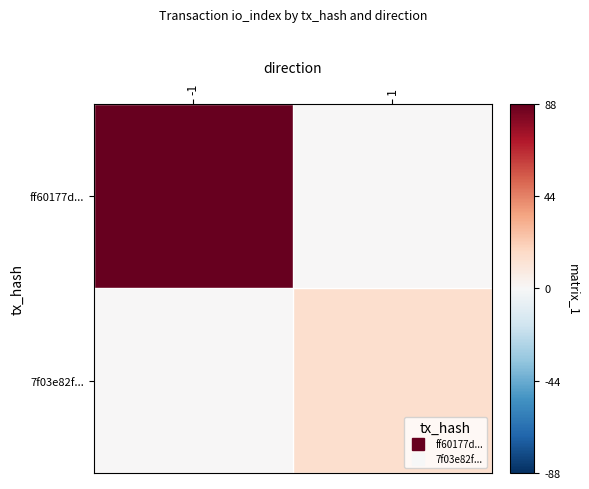

Reading right to left, list all the values displayed in this chart.

ff60177d...: 1=0	-1=88
7f03e82f...: 1=15	-1=0